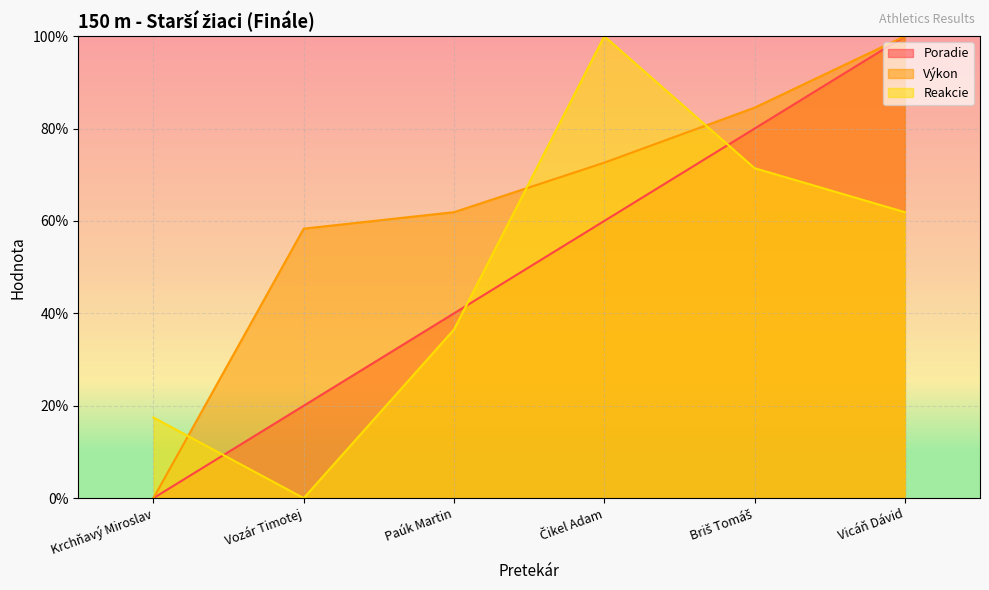

What is the maximum value for Výkon?

100.0